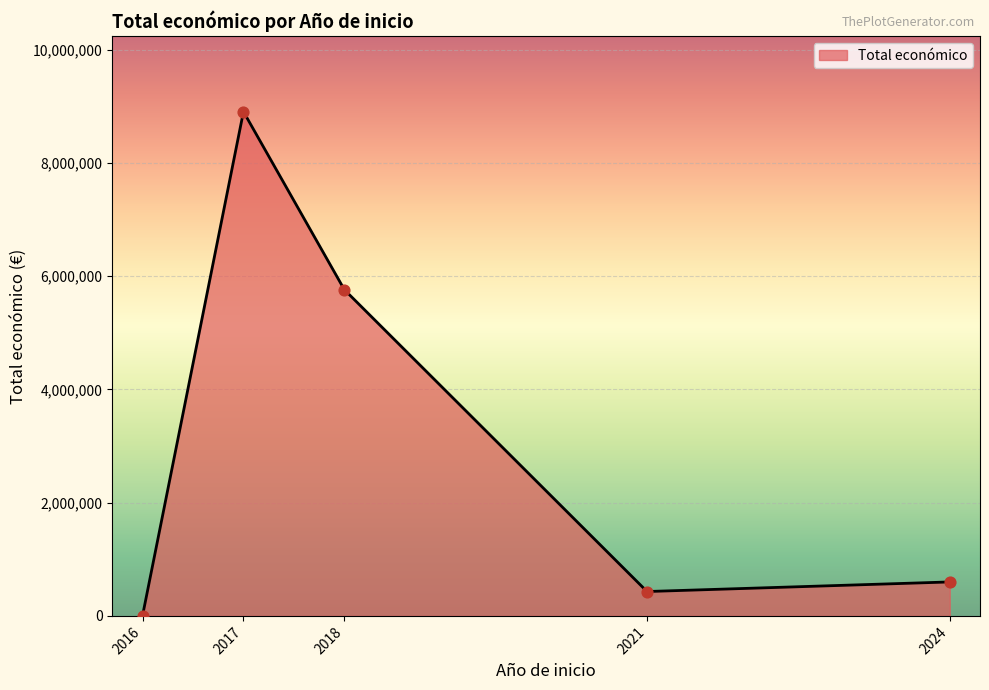

Which has a higher value, 2017 or 2024?

2017